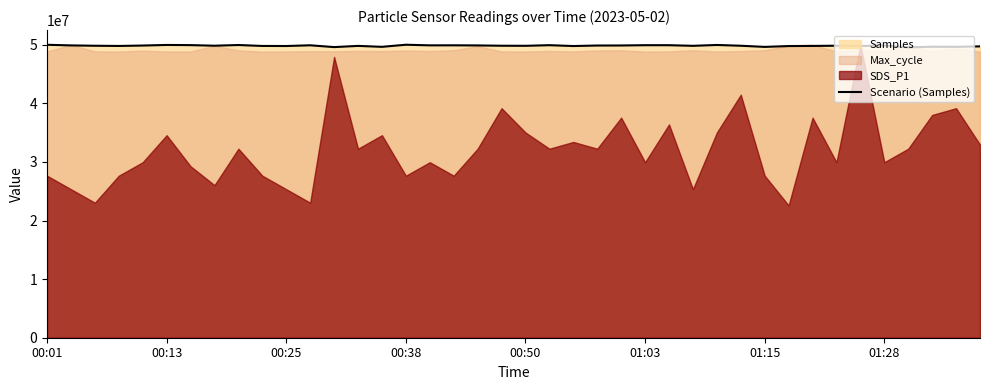

What is the lowest value of the Scenario (Samples) series?

49553878.2